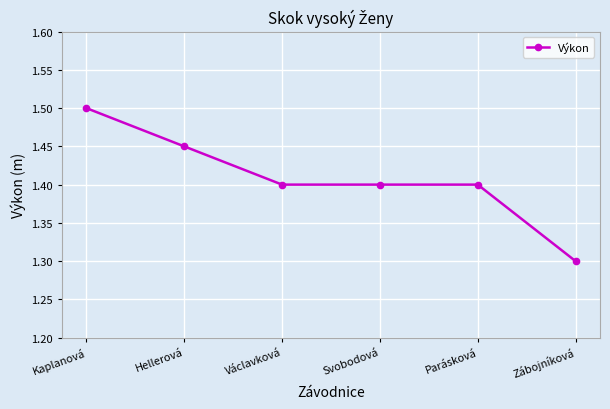

The value at Zábojníková is 0.4. True or false?

False